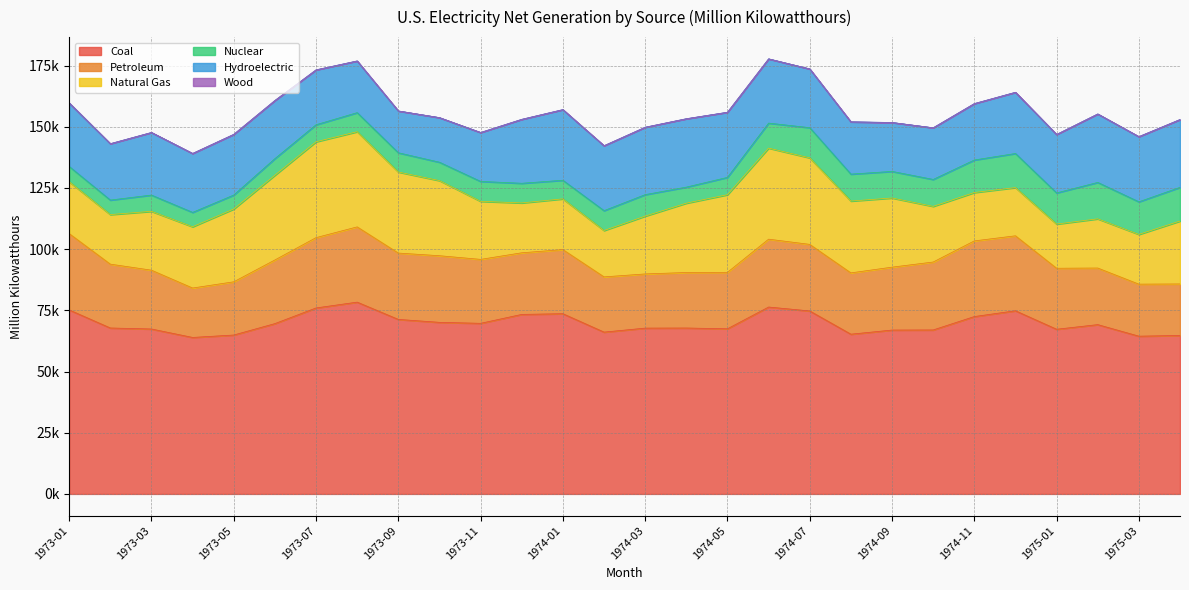

What position from the right is 1973-09?

20